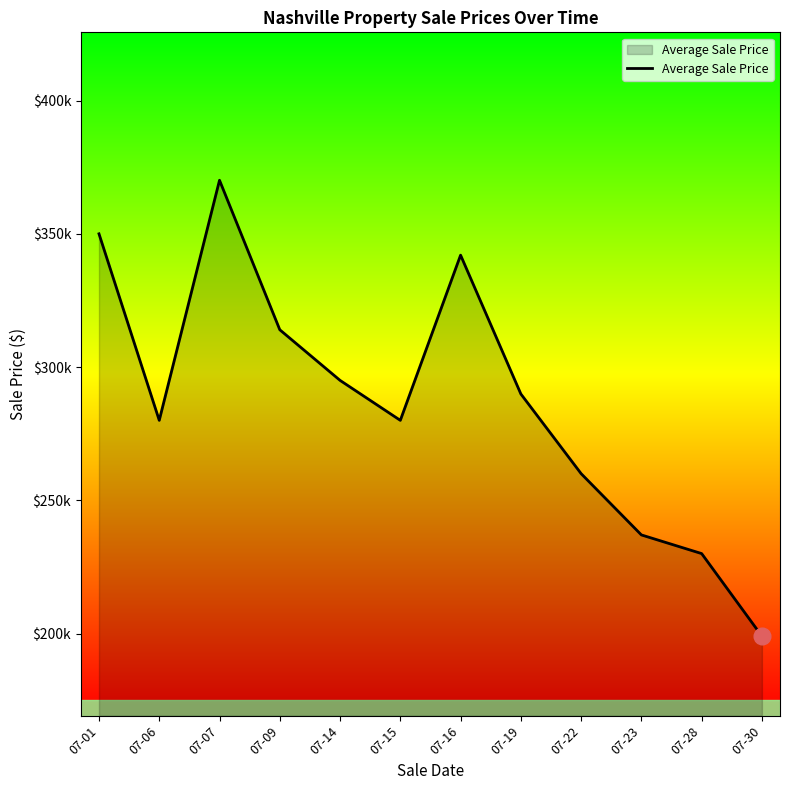

At which category does the data reach its first local valley?

07-06